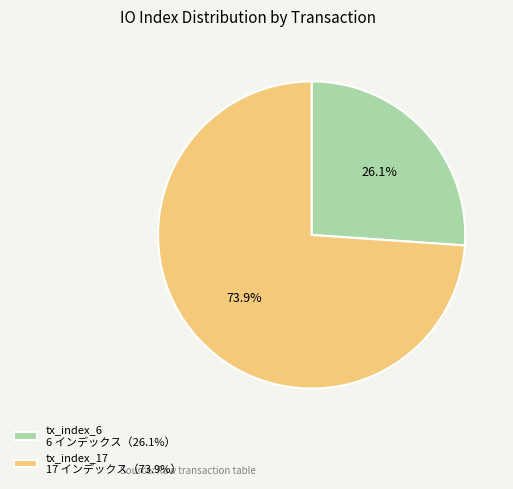

How many segments does this pie chart have?

2